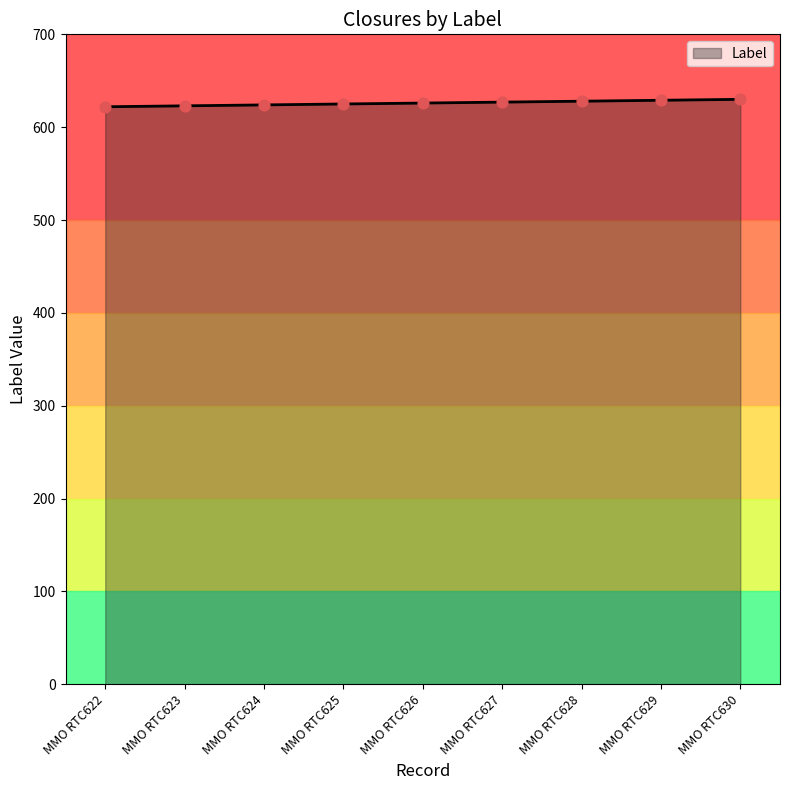

What is the ratio of the value at MMO RTC626 to the value at MMO RTC625?

1.0